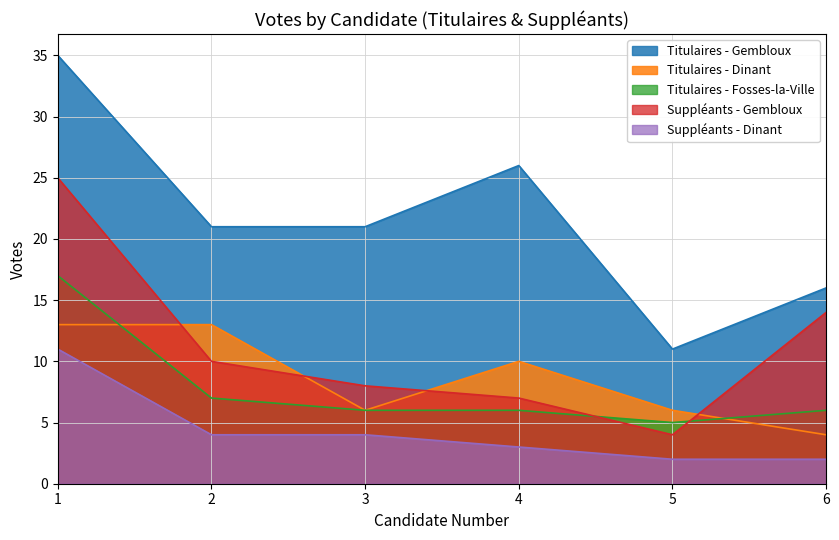

What is the total value across all series at 1?

101